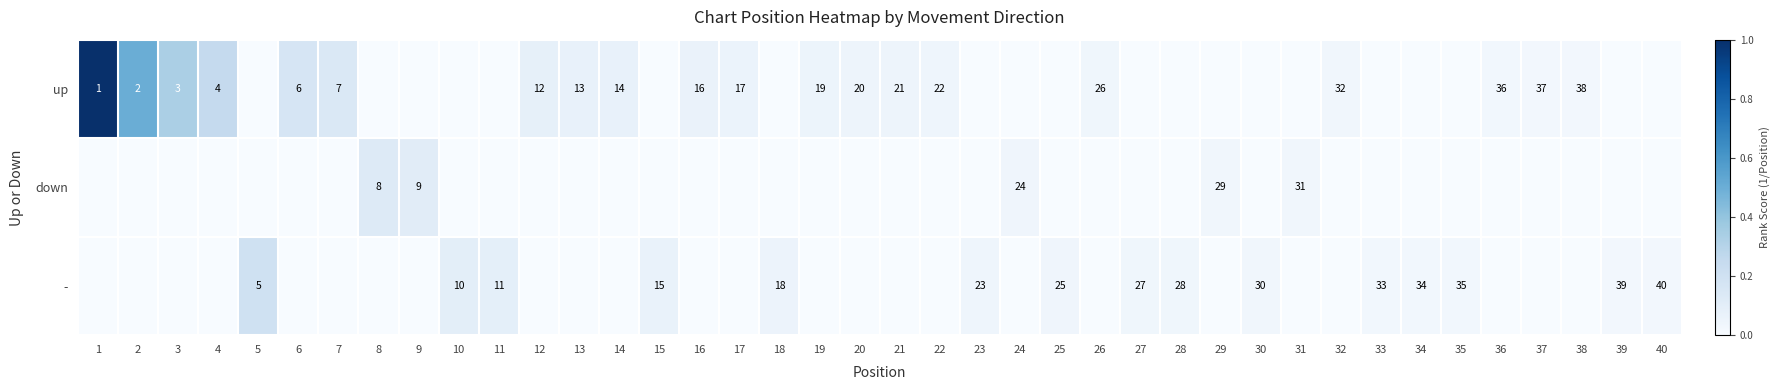

Is the value of down at 8 greater than the value of up at 38?

No